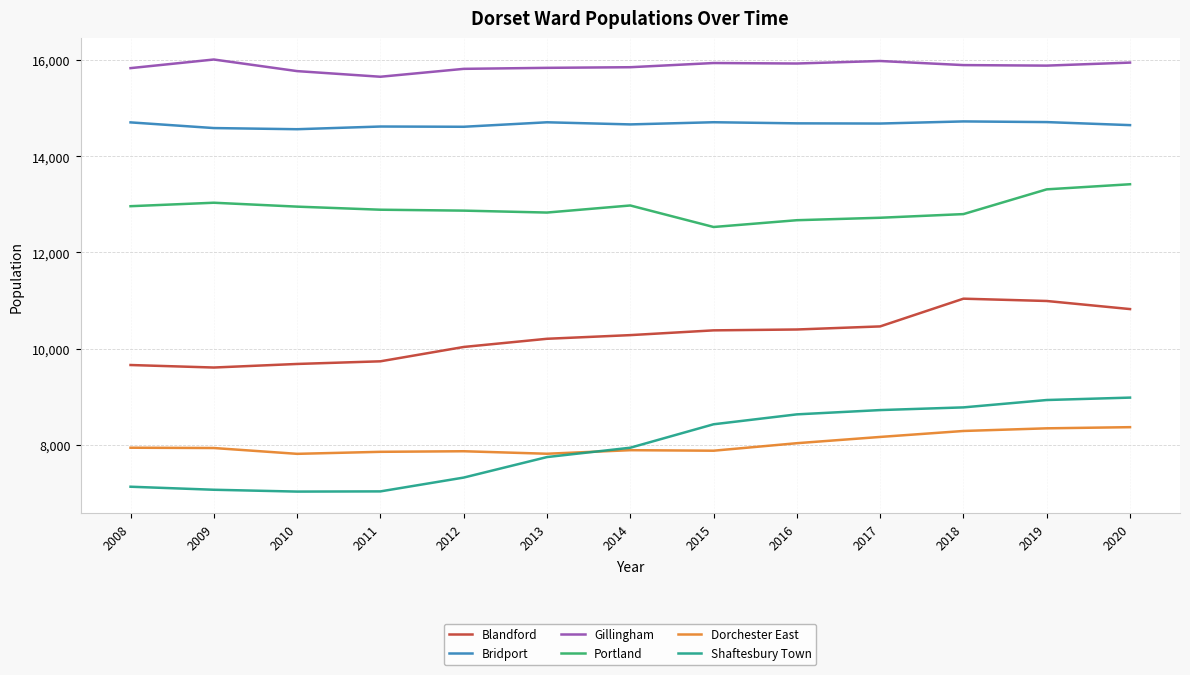

What is the difference between the Dorchester East values at 2009 and 2016?

100